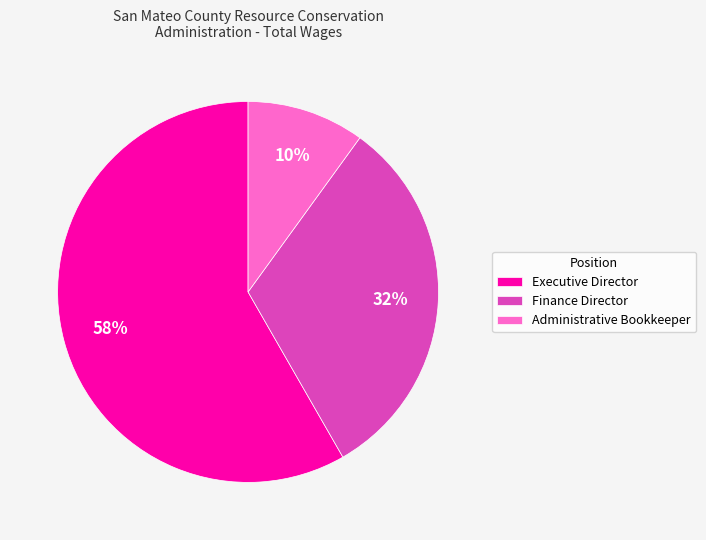

Which has a higher value, Executive Director or Administrative Bookkeeper?

Executive Director